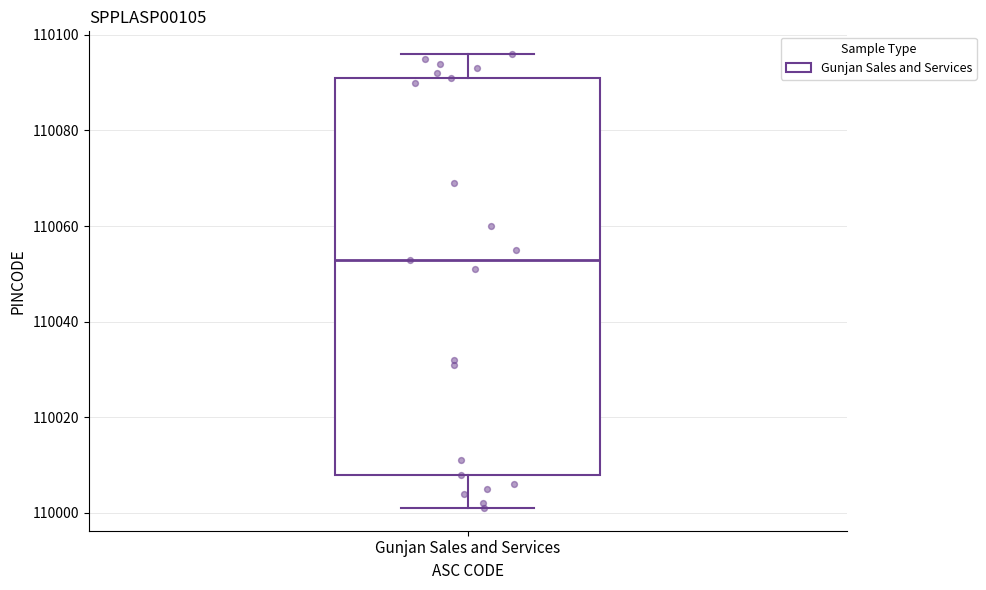

Transcribe this box plot: give where the median line is, the range the box spans, and where the two whiskers end, as read against the y-axis. The values are not printed on the chart, so give them approximately, as read against the axis.

median 110054, box 110008 to 110092, whiskers 110002 to 110096